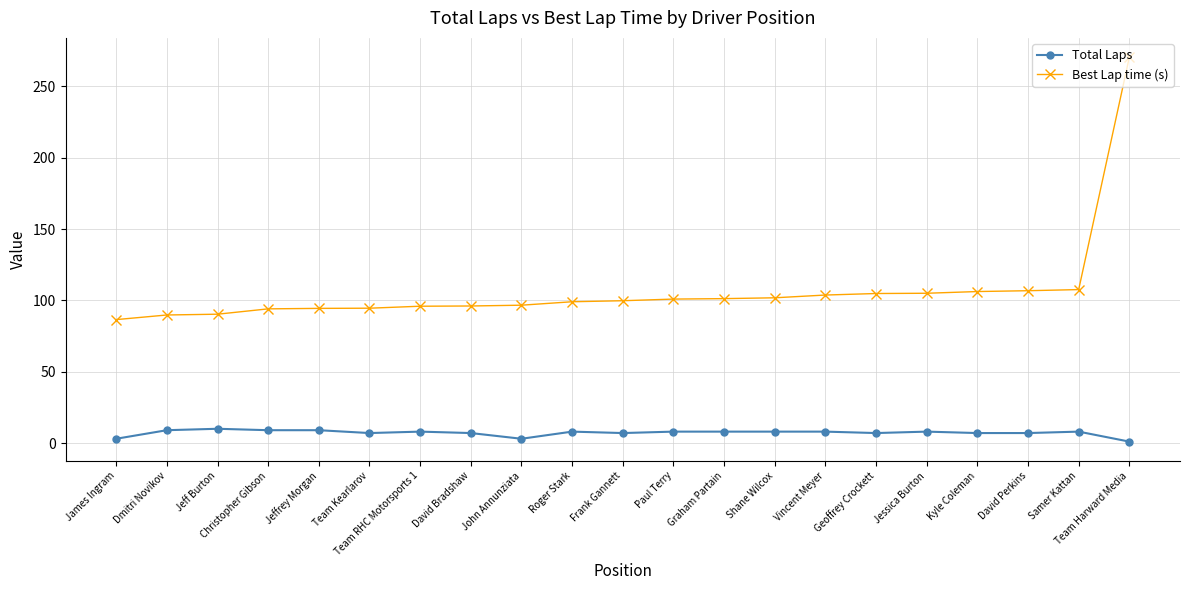

Read the Total Laps value at Vincent Meyer.

8.0